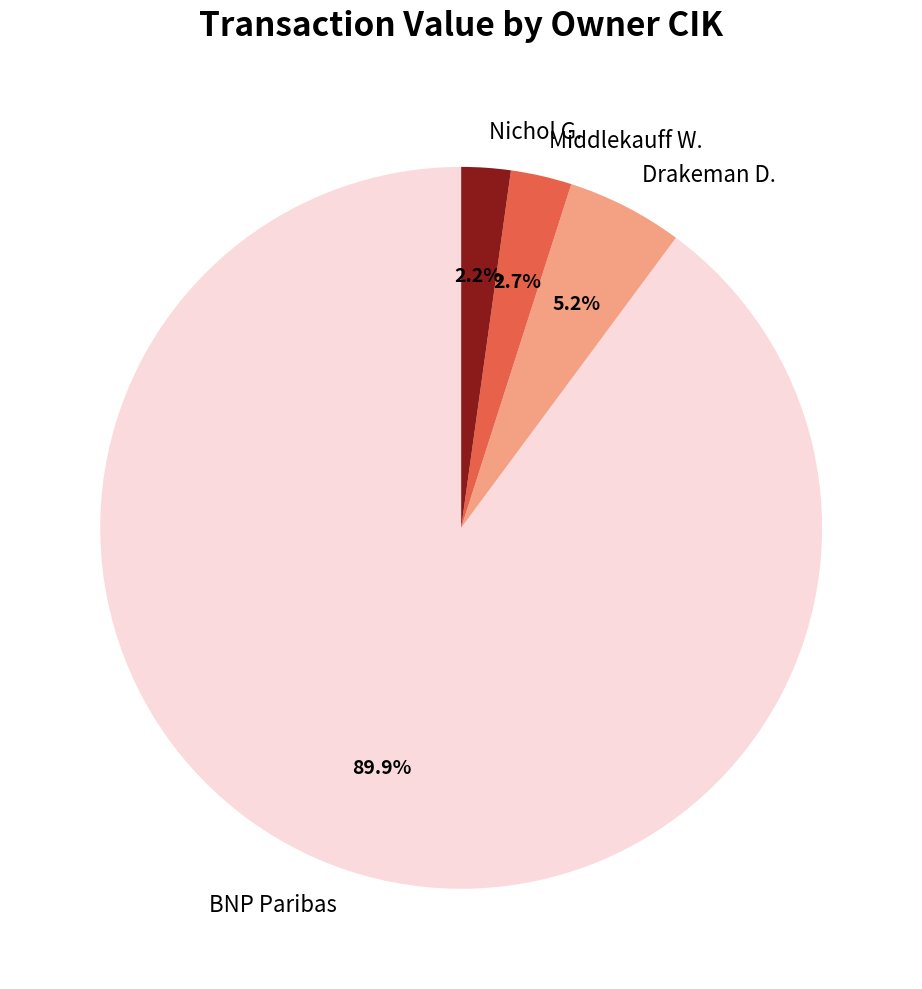

What is the total percentage of Nichol G. and BNP Paribas?

92.1%